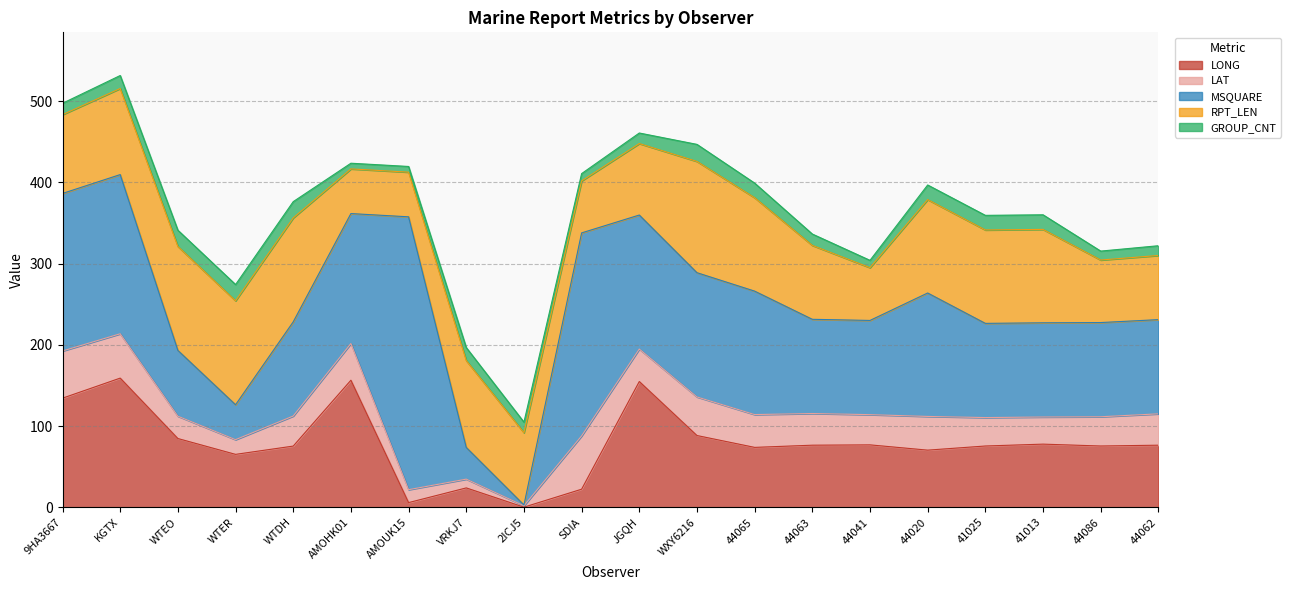

What is the total value across all series at WTER?

274.2